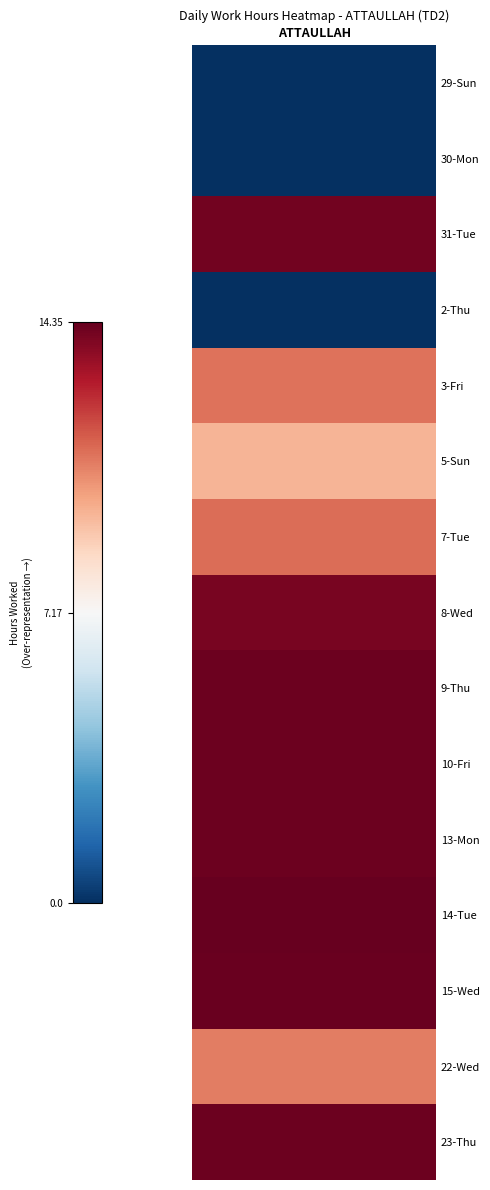

At which category is the sum across all series the highest?

ATTAULLAH